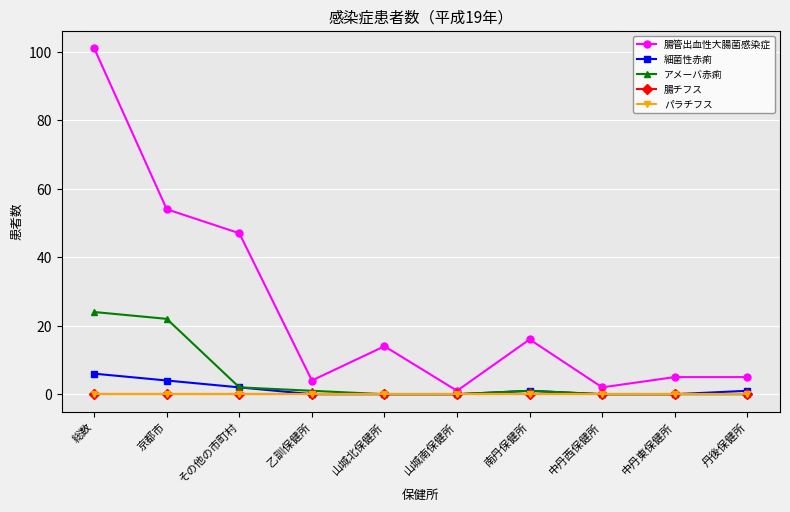

Does the chart have visible grid lines?

Yes